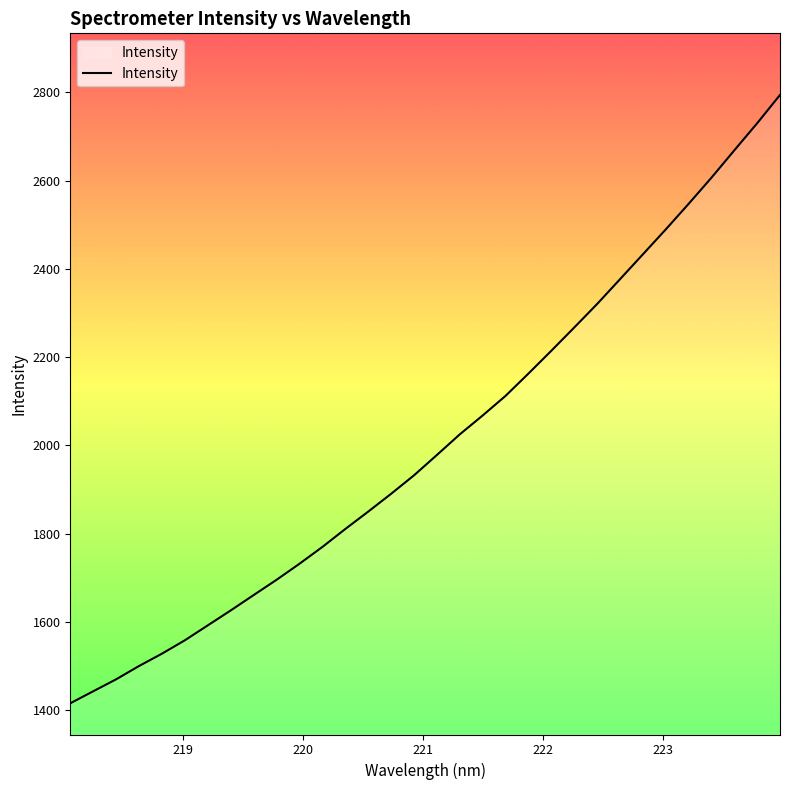

How many lines are shown in the chart?

1